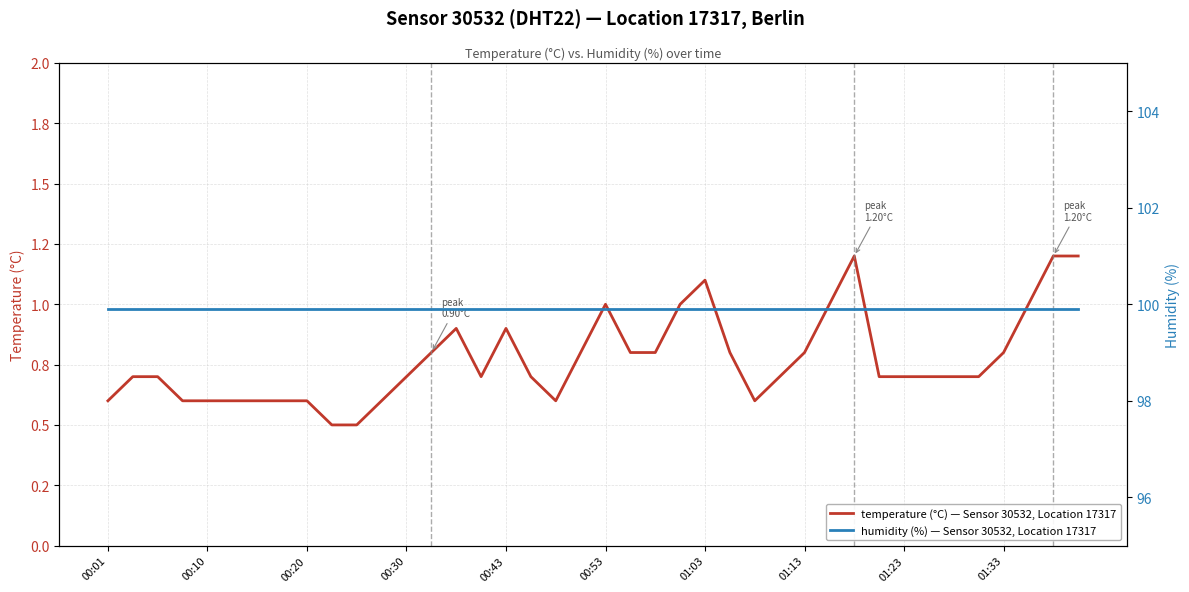

Reading right to left, list all the values displayed in this chart.

temperature (°C) — Sensor 30532, Location 17317: 1.2	1.2	1.0	0.8	0.7	0.7	0.7	0.7	0.7	1.2	1.0	0.8	0.7	0.6	0.8	1.1	1.0	0.8	0.8	1.0	0.8	0.6	0.7	0.9	0.7	0.9	0.8	0.7	0.6	0.5	0.5	0.6	0.6	0.6	0.6	0.6	0.6	0.7	0.7	0.6
humidity (%) — Sensor 30532, Location 17317: 99.9	99.9	99.9	99.9	99.9	99.9	99.9	99.9	99.9	99.9	99.9	99.9	99.9	99.9	99.9	99.9	99.9	99.9	99.9	99.9	99.9	99.9	99.9	99.9	99.9	99.9	99.9	99.9	99.9	99.9	99.9	99.9	99.9	99.9	99.9	99.9	99.9	99.9	99.9	99.9